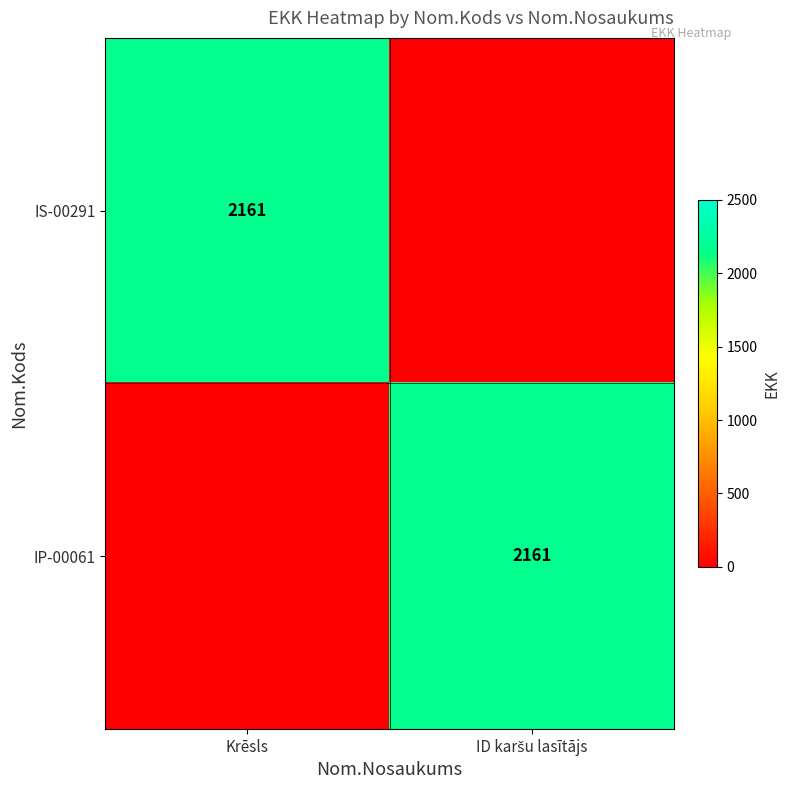

True or false: IS-00291 has a value of 3323 at Krēsls.

False